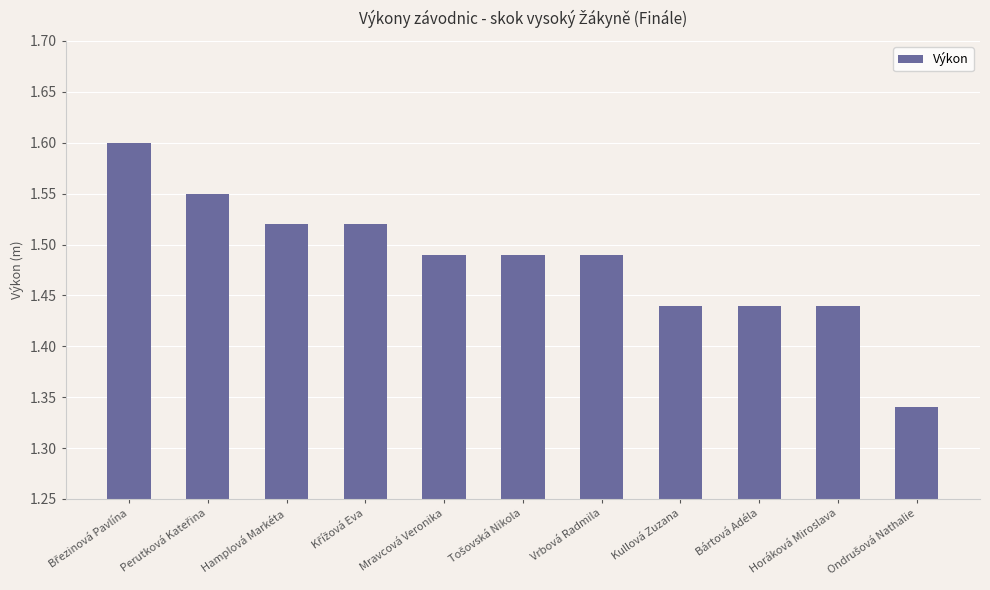

True or false: the data shows 0.7 at Kullová Zuzana.

False